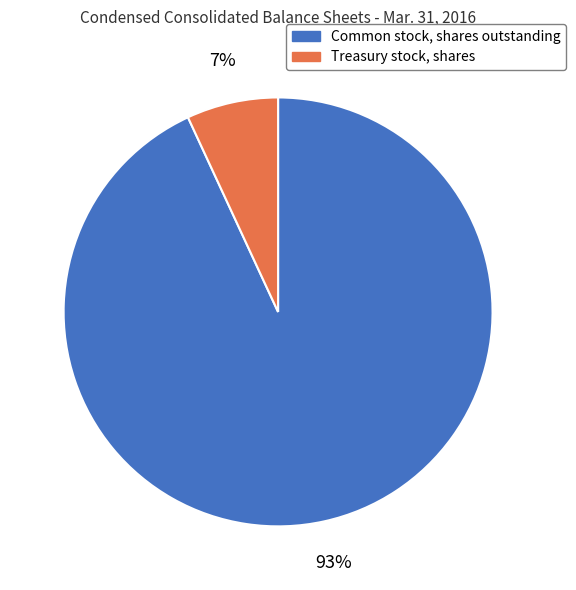

Which category accounts for the majority?

Common stock, shares outstanding